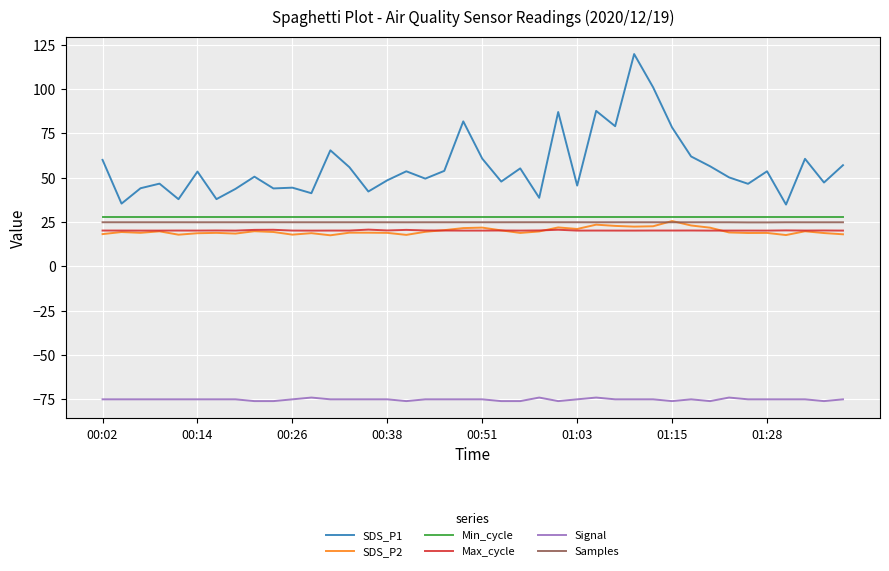

What is the maximum value for SDS_P2?

25.6